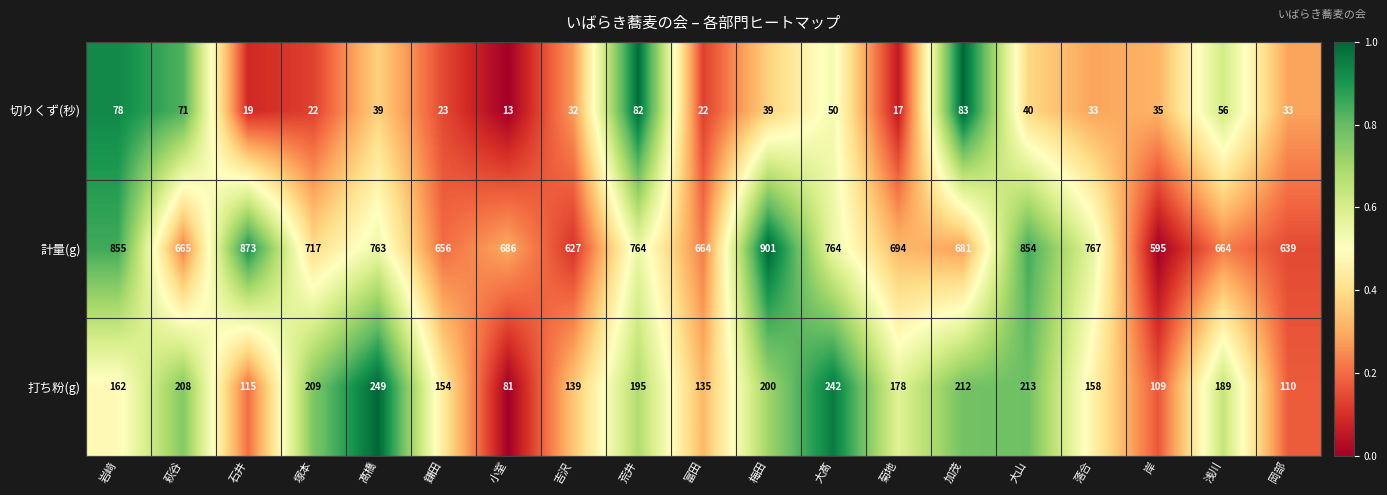

List the series in order of their overall mean, highest first.

計量(g), 打ち粉(g), 切りくず(秒)